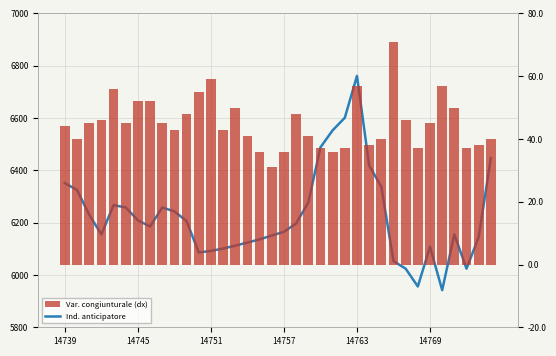

What are all the series names shown in the legend?

Ind. anticipatore, Var. congiunturale (dx)